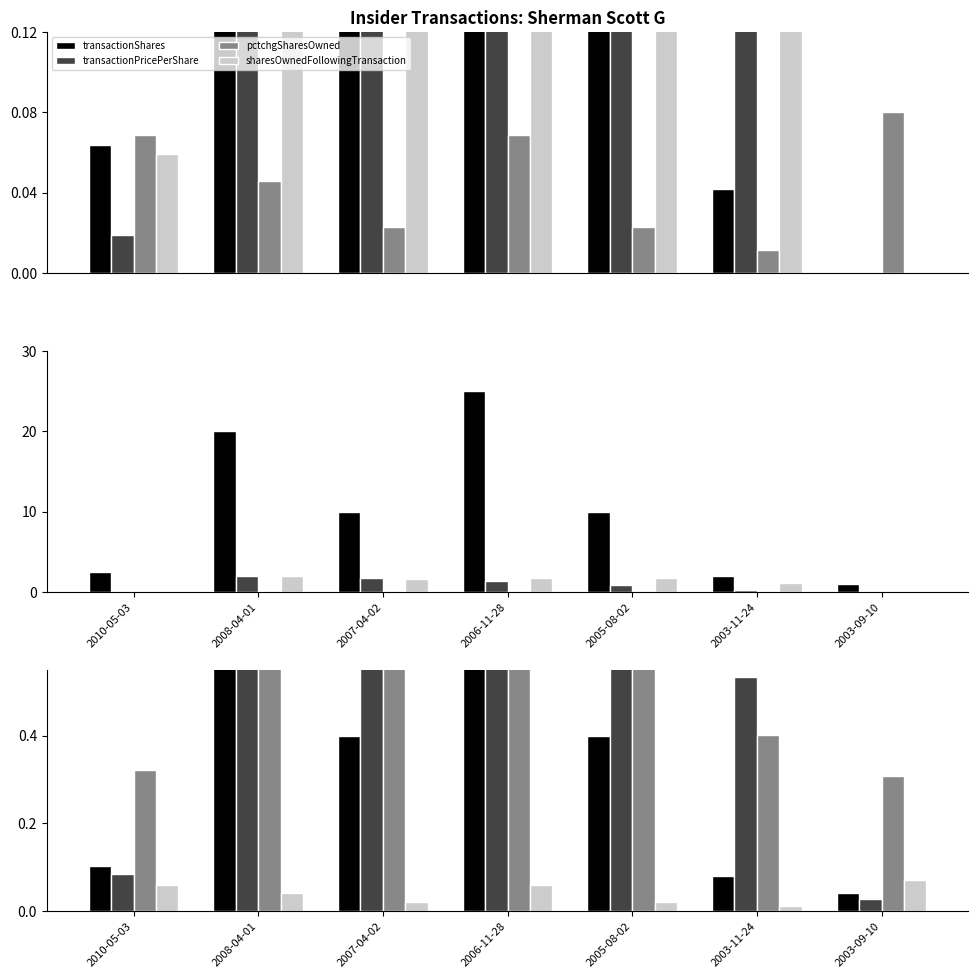

What is the spread (max minus min) of values at 2005-08-02?

0.9